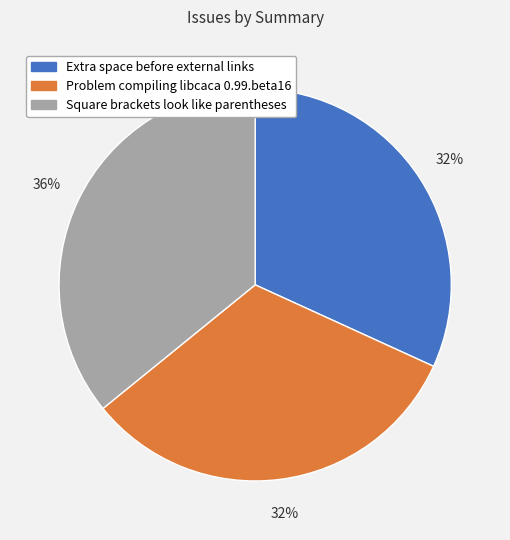

To the nearest percent, what is the average slice percentage?

33%